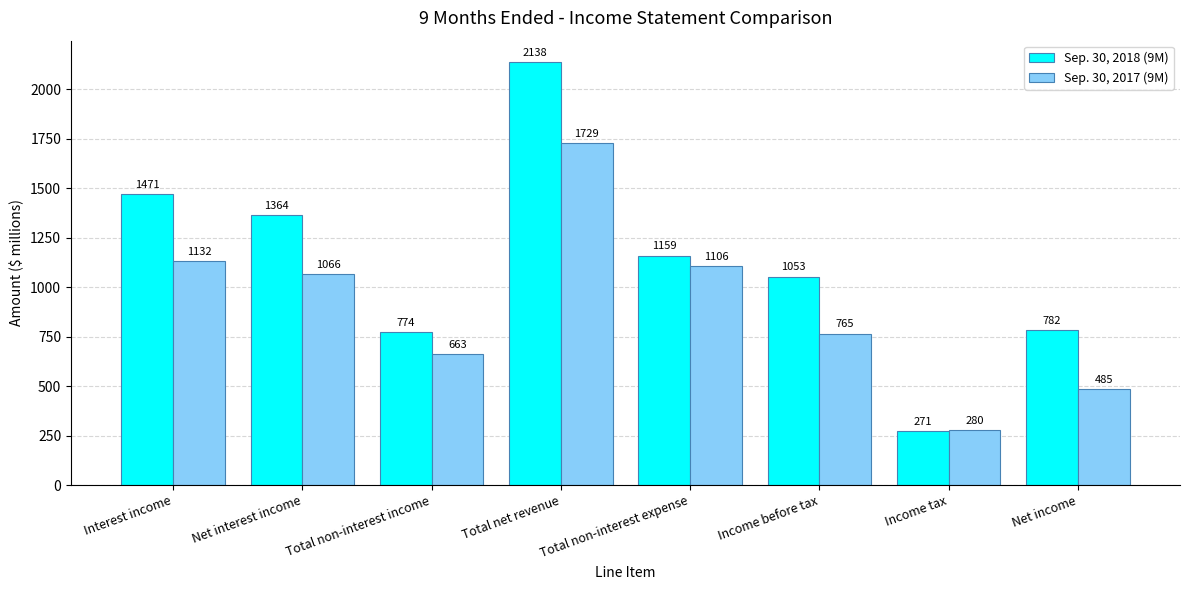

Reading left to right, transcribe all the data shown in this chart.

Sep. 30, 2018 (9M): Interest income=1471	Net interest income=1364	Total non-interest income=774	Total net revenue=2138	Total non-interest expense=1159	Income before tax=1053	Income tax=271	Net income=782
Sep. 30, 2017 (9M): Interest income=1132	Net interest income=1066	Total non-interest income=663	Total net revenue=1729	Total non-interest expense=1106	Income before tax=765	Income tax=280	Net income=485